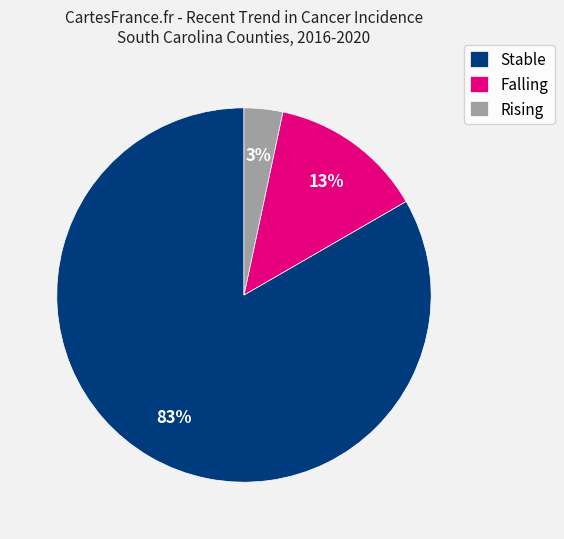

What percentage is the Rising slice, to the nearest percent?

3%